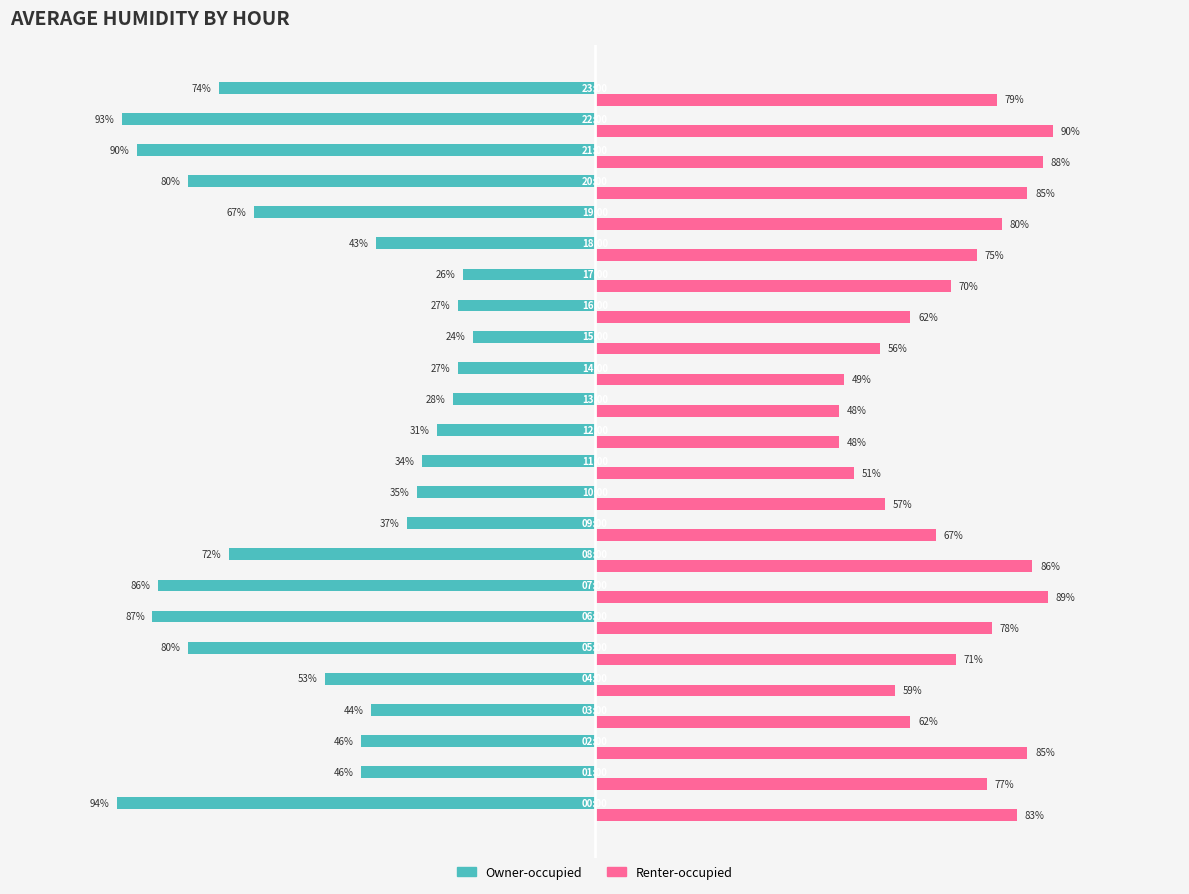

Which series has the widest spread of values?

Owner-occupied